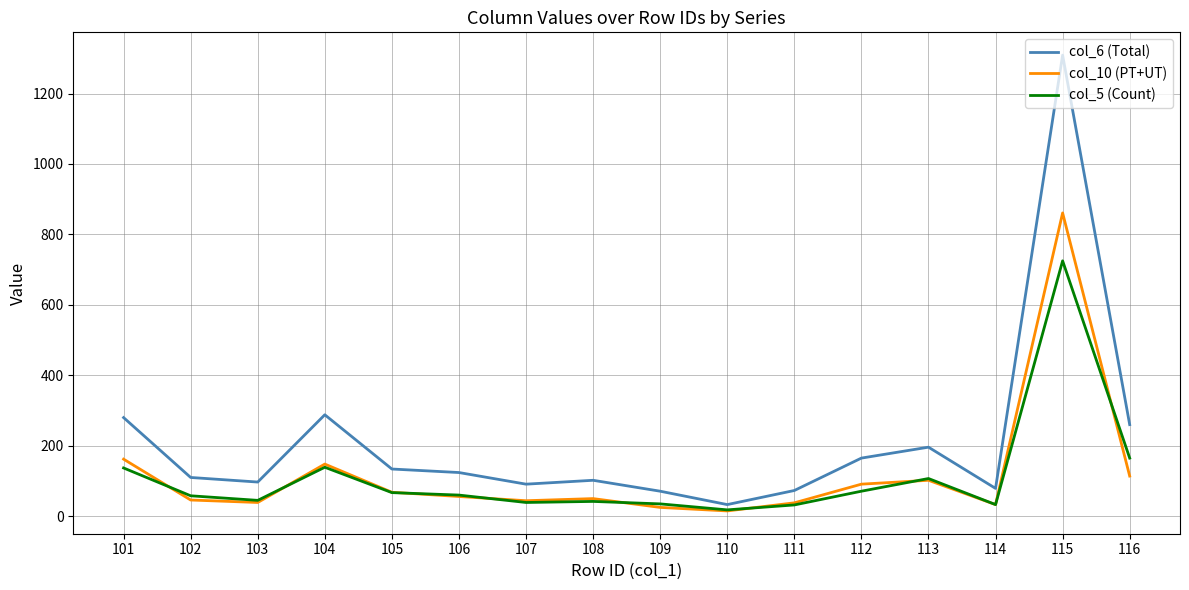

Where does the col_5 (Count) series first go above 60?

101